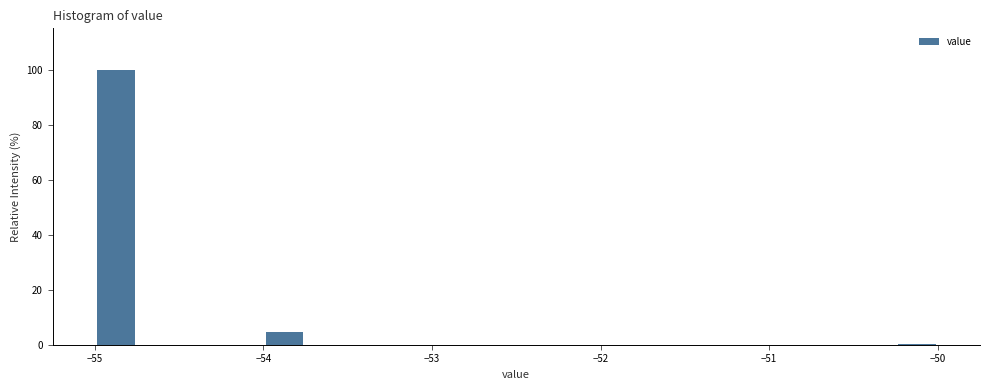

Around what value on the x-axis is the tallest bar? Give the approximate position of its centre, as read against the axis.

-54.9